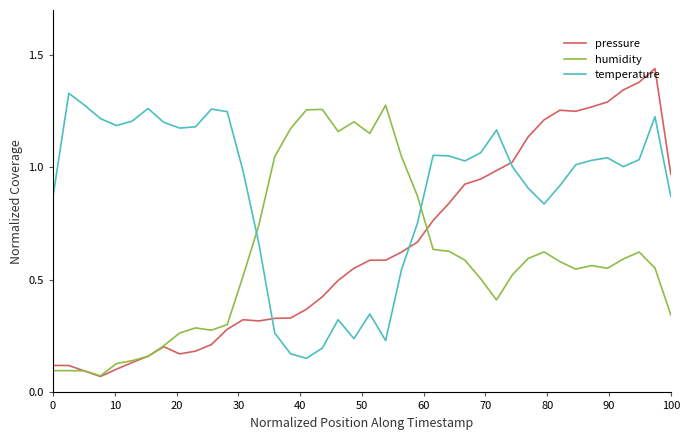

Which series ends up on top after the final intersection of temperature and pressure?

pressure